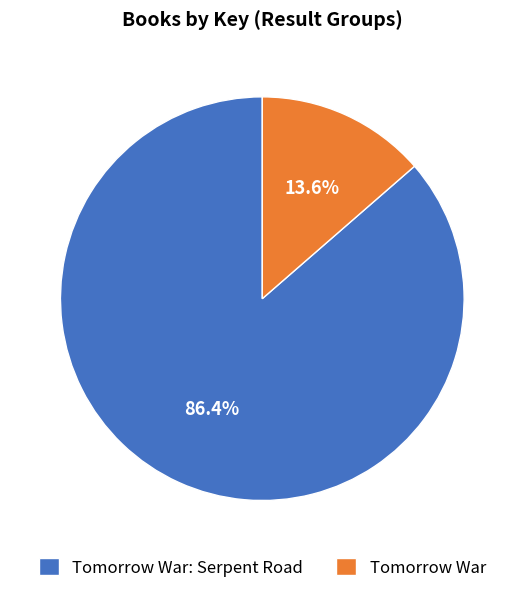

Rank the categories by value from highest to lowest.

Tomorrow War: Serpent Road, Tomorrow War